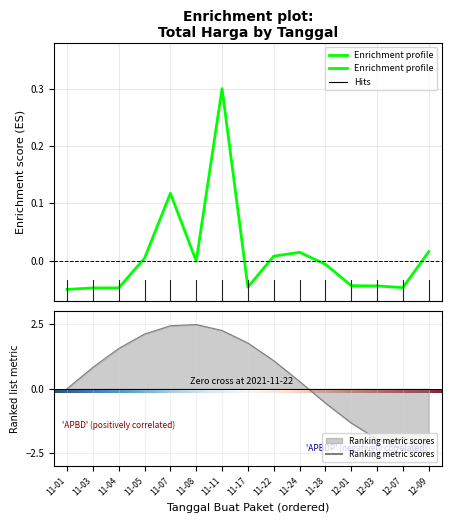

True or false: Ranking metric scores has a value of -0.6 at 11-28.

True